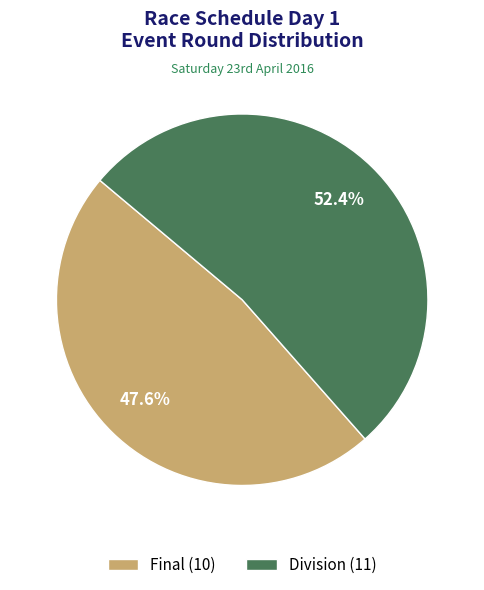

Which category has the biggest portion of the pie?

Division (11)